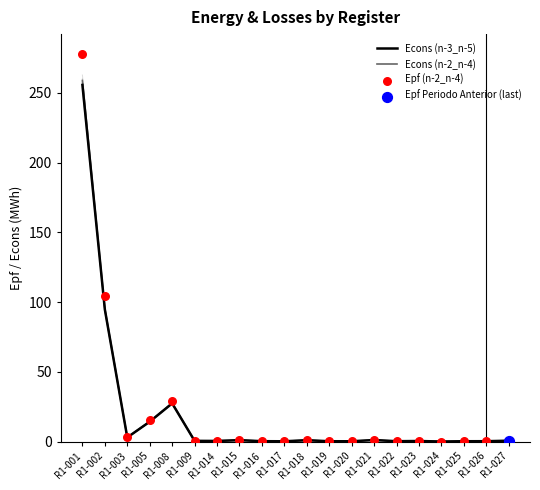

What is the total value across all series at R1-026?

0.8